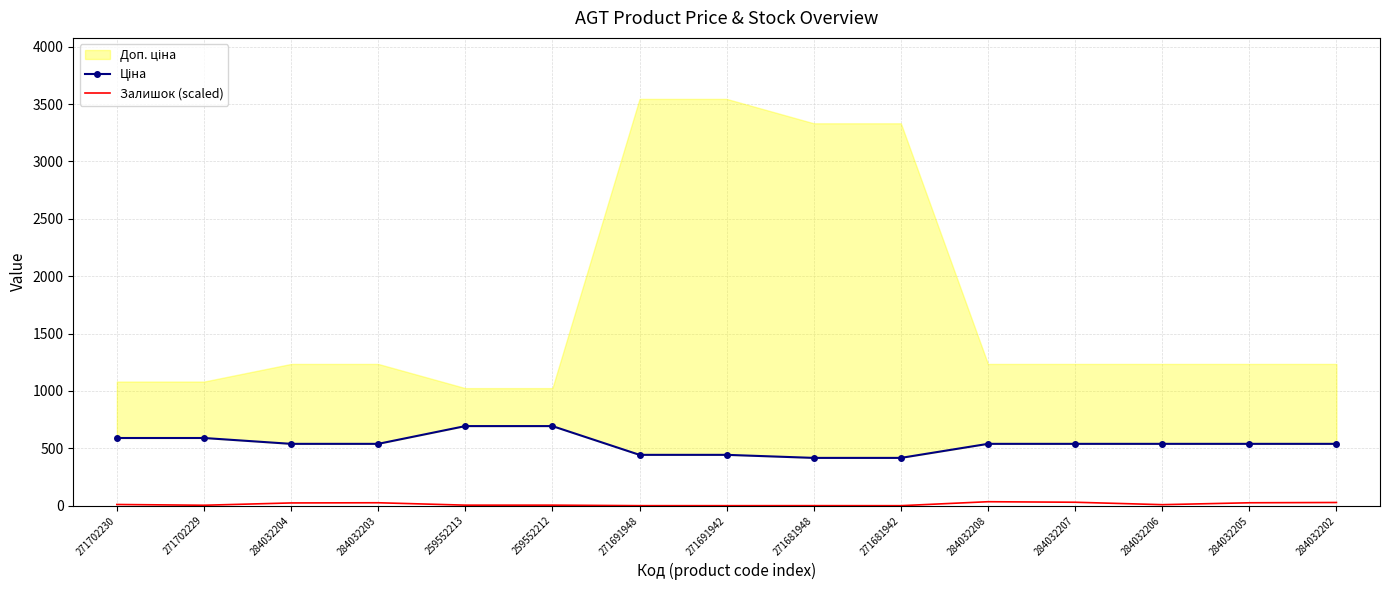

The value of Ціна at 284032207 is 539.0. True or false?

True